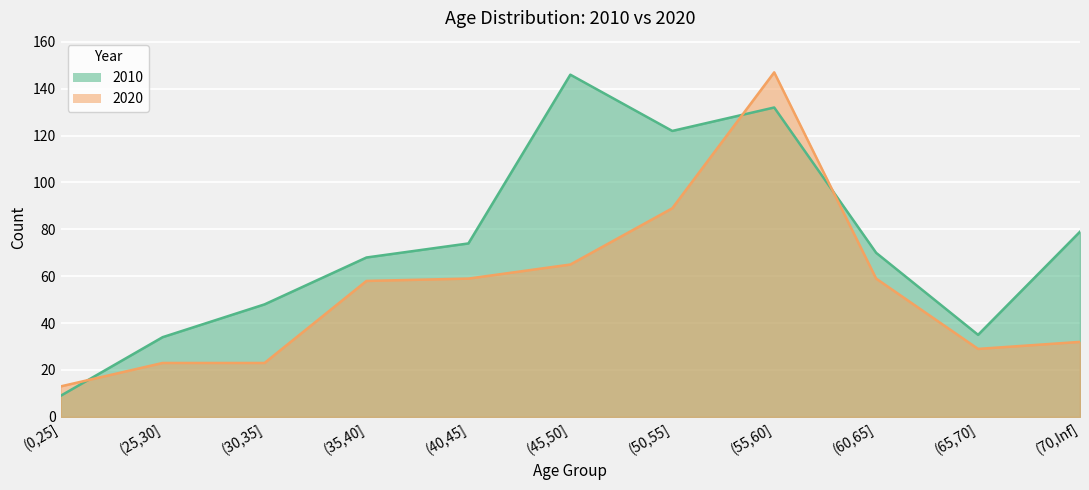

What are all the series names shown in the legend?

2010, 2020